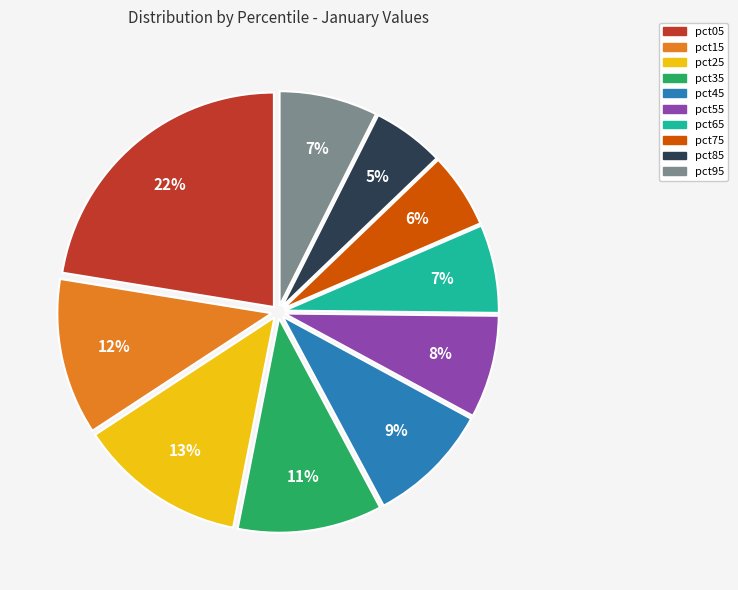

How many slices are in this pie chart?

10